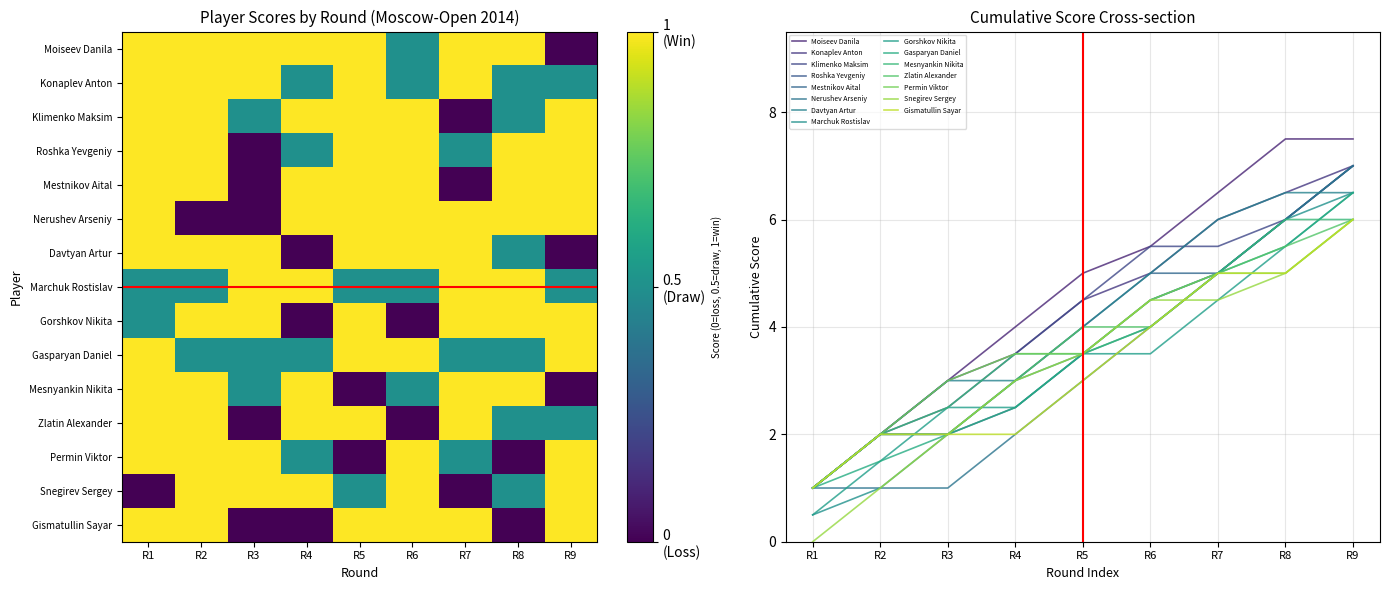

How many categories are shown in the chart?

9